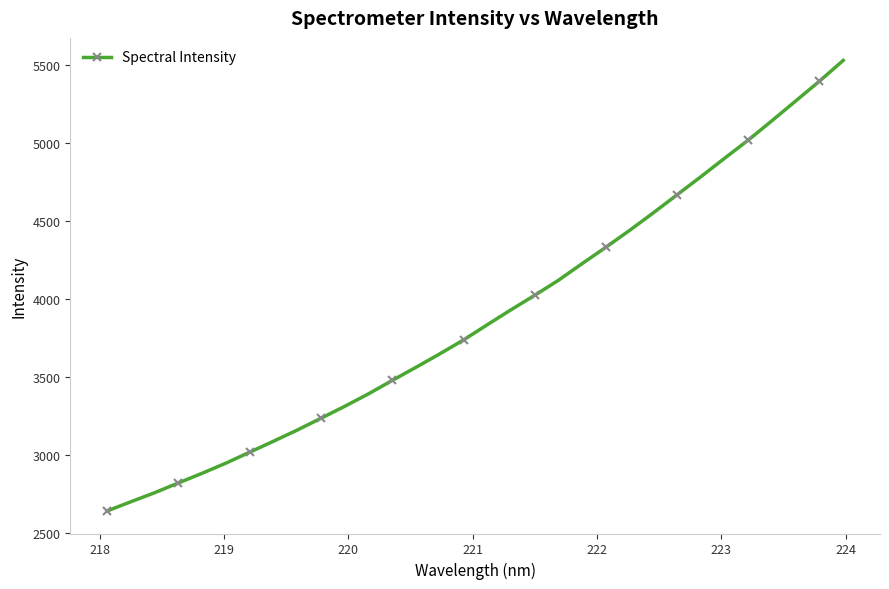

Reading left to right, list all the values displayed in this chart.

2642.5	2701.6	2759.3	2822.0	2884.0	2948.8	3018.8	3089.1	3160.4	3236.2	3312.6	3392.5	3478.3	3562.3	3648.3	3737.4	3834.6	3930.5	4023.3	4119.6	4226.3	4331.3	4439.2	4551.4	4667.0	4782.3	4900.5	5017.1	5141.3	5267.3	5394.0	5526.8